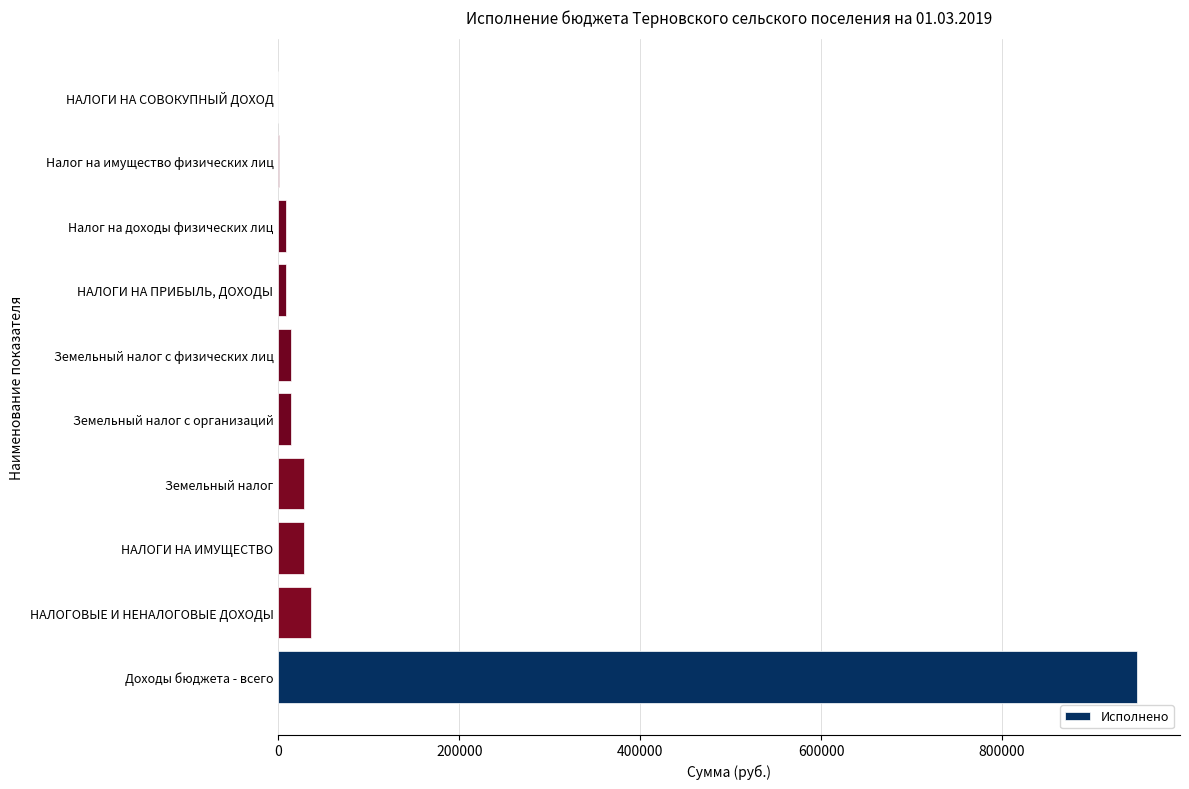

Between Налог на имущество физических лиц and НАЛОГИ НА ИМУЩЕСТВО, which is larger?

НАЛОГИ НА ИМУЩЕСТВО